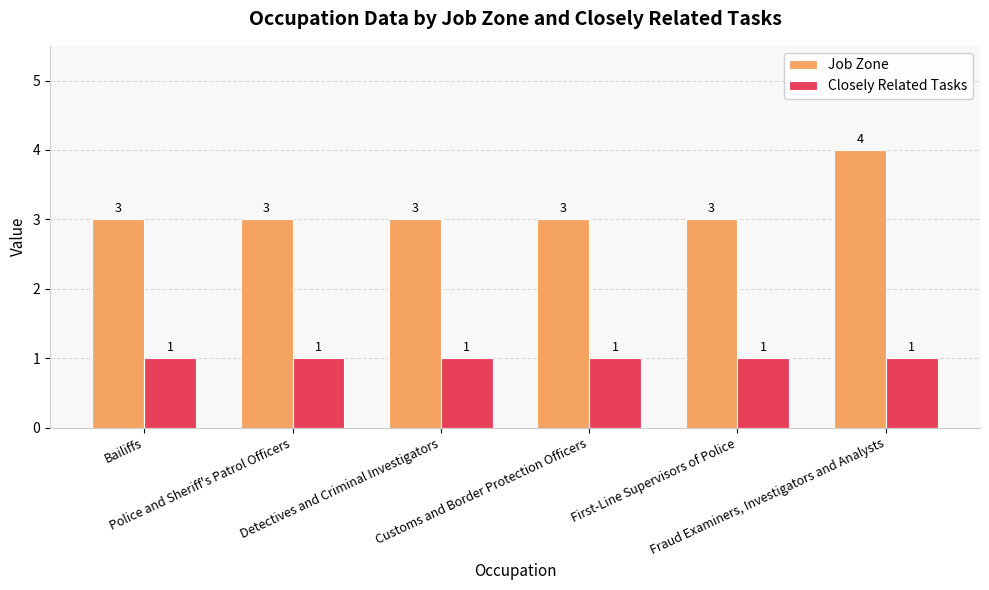

At which label does Job Zone reach its peak?

Fraud Examiners, Investigators and Analysts